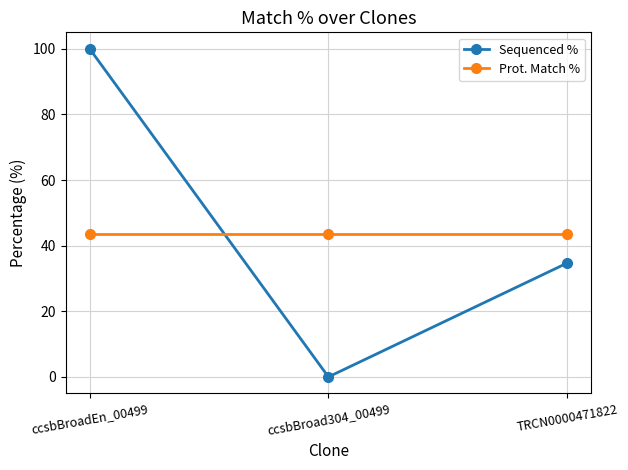

At TRCN0000471822, list the series in order from largest to smallest.

Prot. Match %, Sequenced %